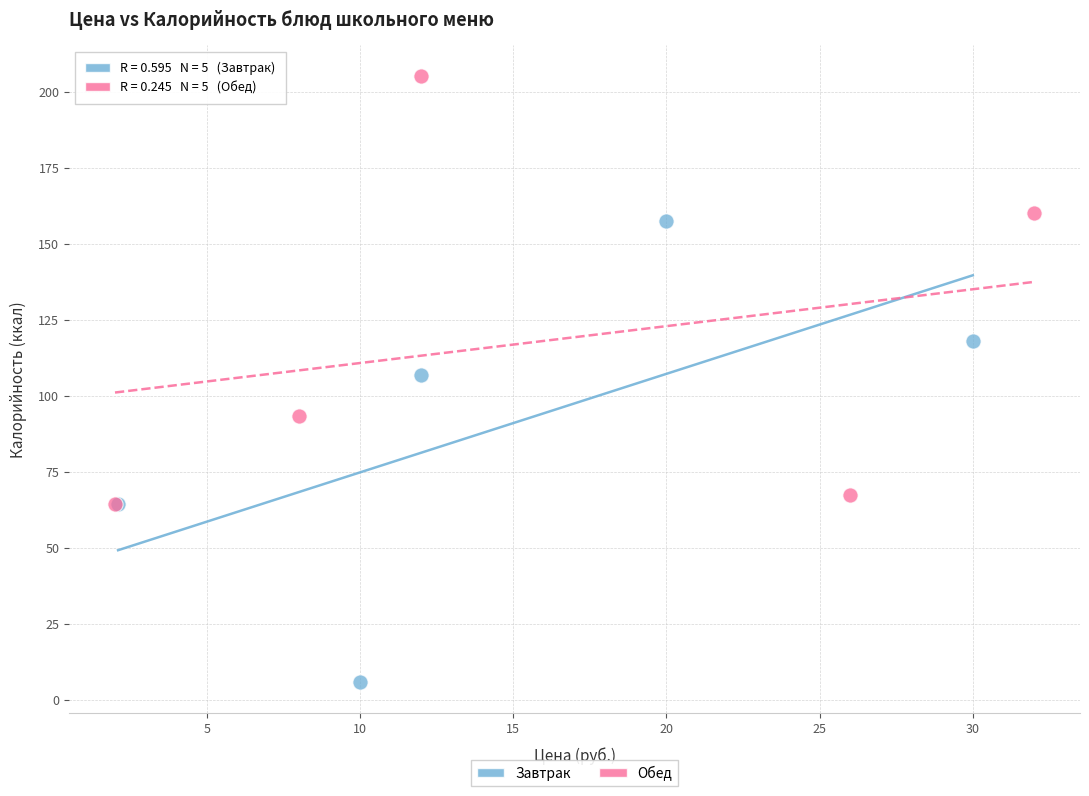

Which series reaches the maximum Y coordinate?

Обед